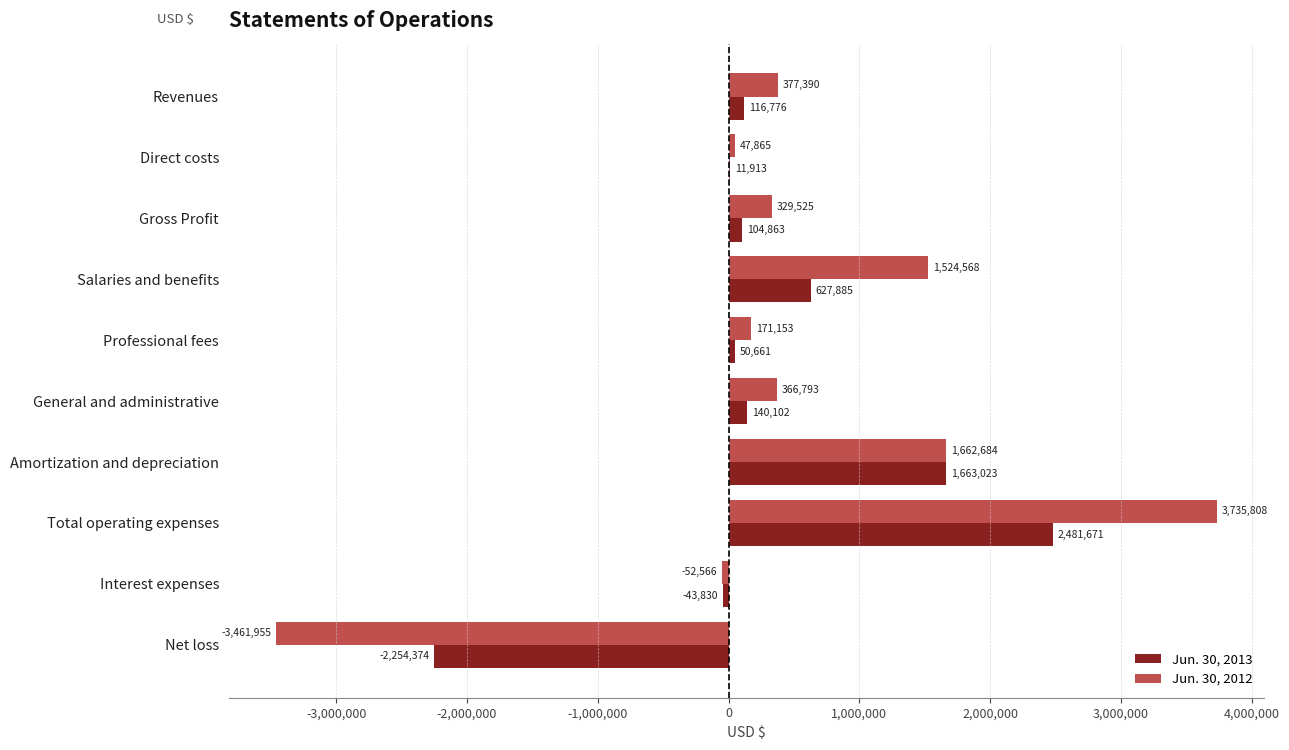

What is the maximum value shown in the chart?

3735808